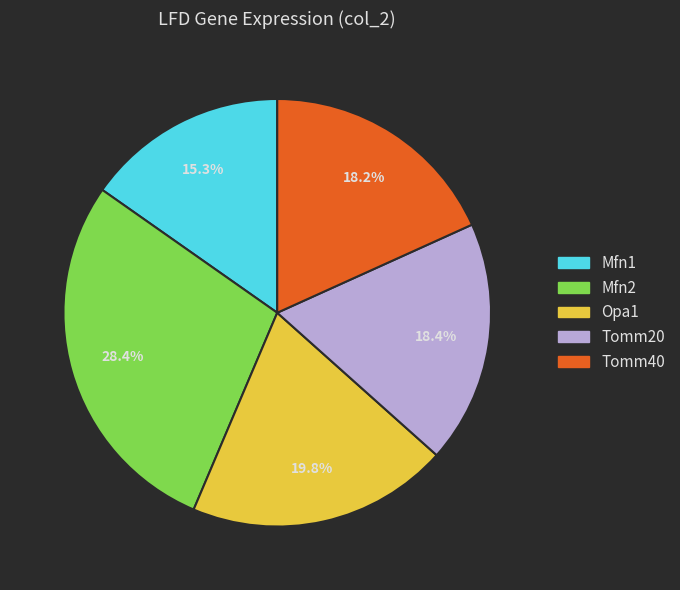

The Tomm40 slice represents 26% of the pie. True or false?

False